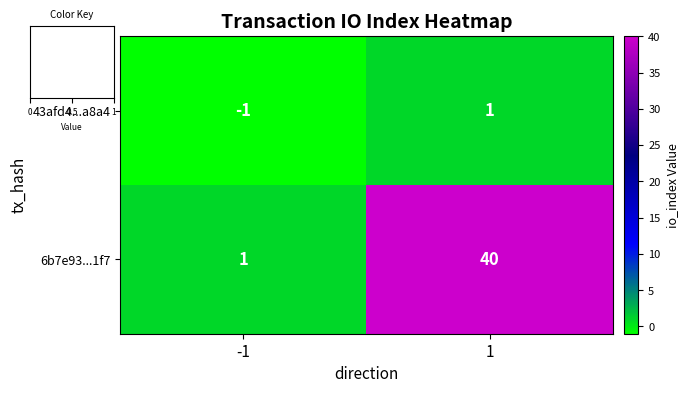

Rank the series by their maximum value, from highest to lowest.

6b7e93...1f7, 43afd4...a8a4